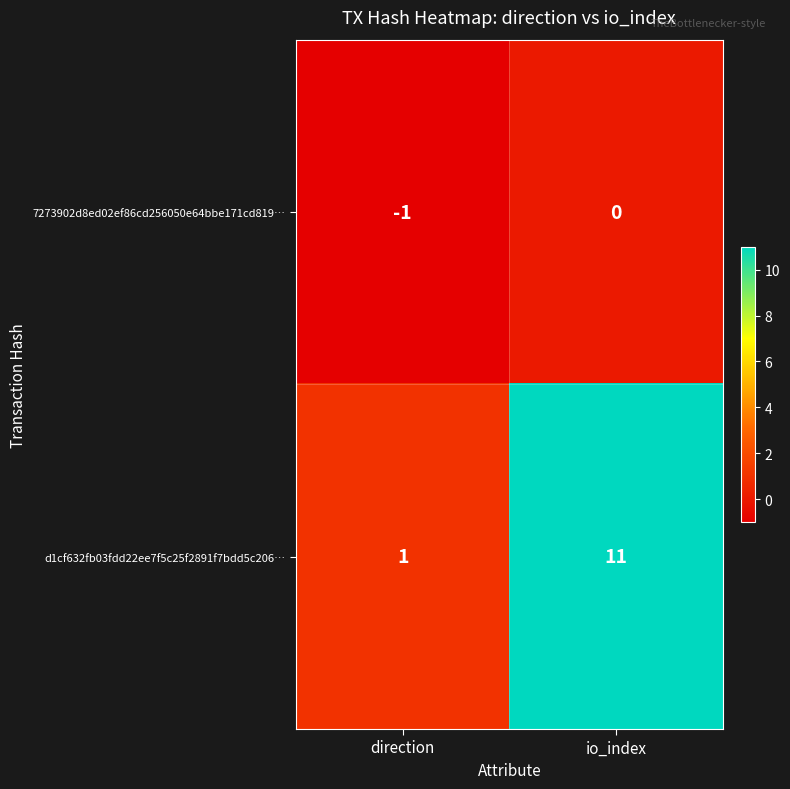

How many distinct data groups are displayed?

2